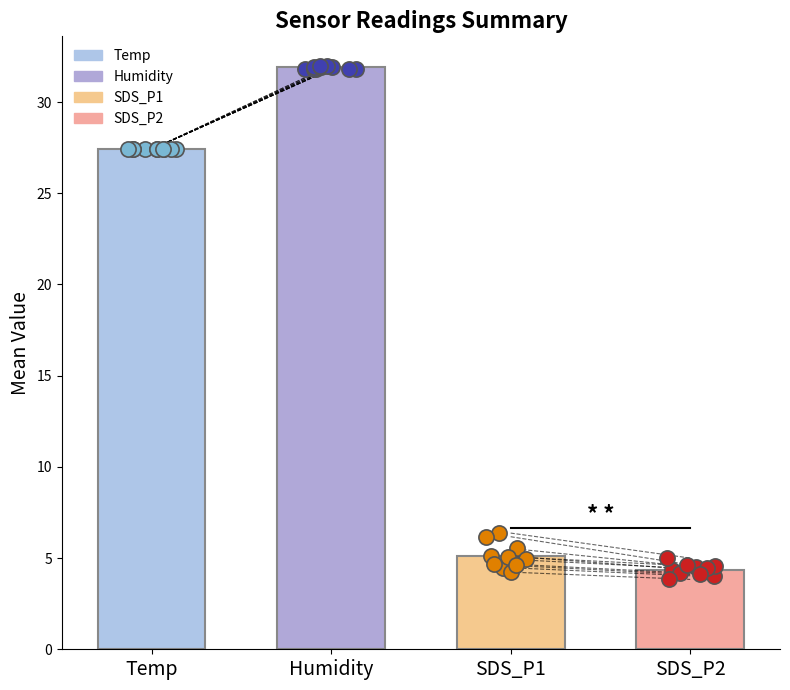

Which series reaches the maximum Y coordinate?

Humidity